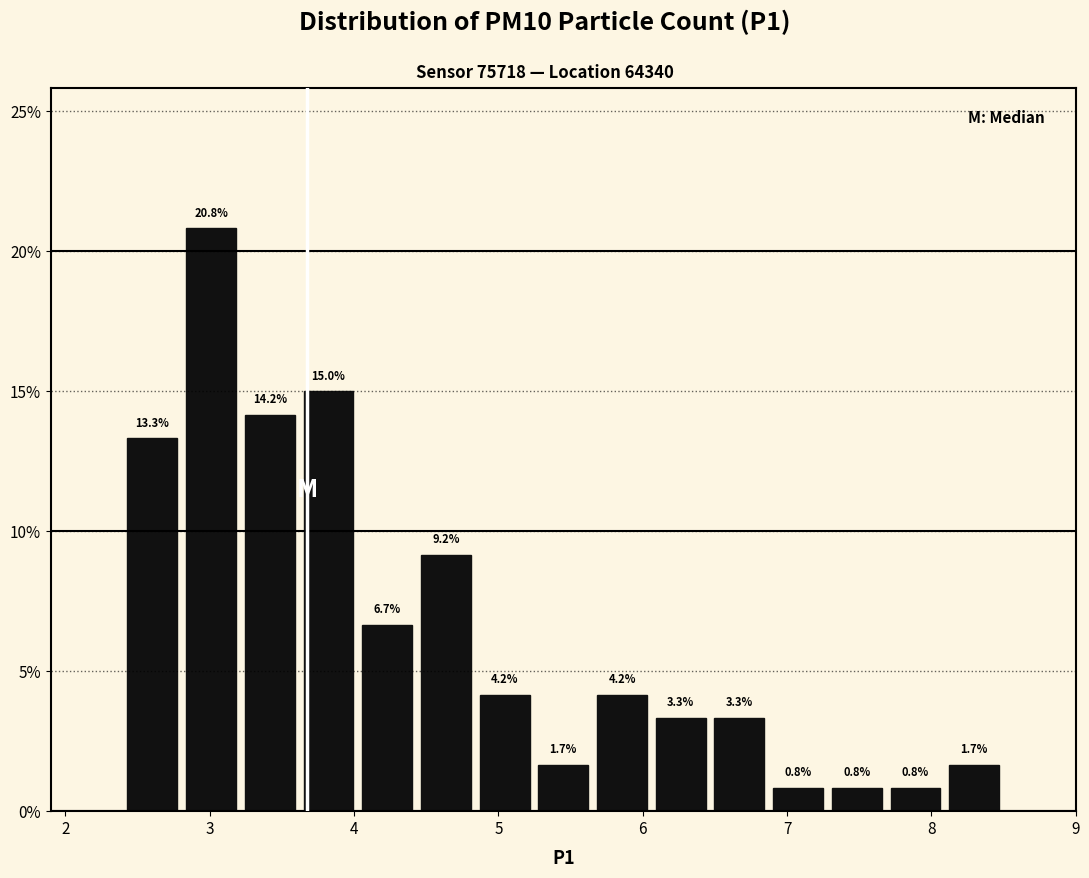

Which range on the x-axis has the tallest bar?

2.8 to 3.2